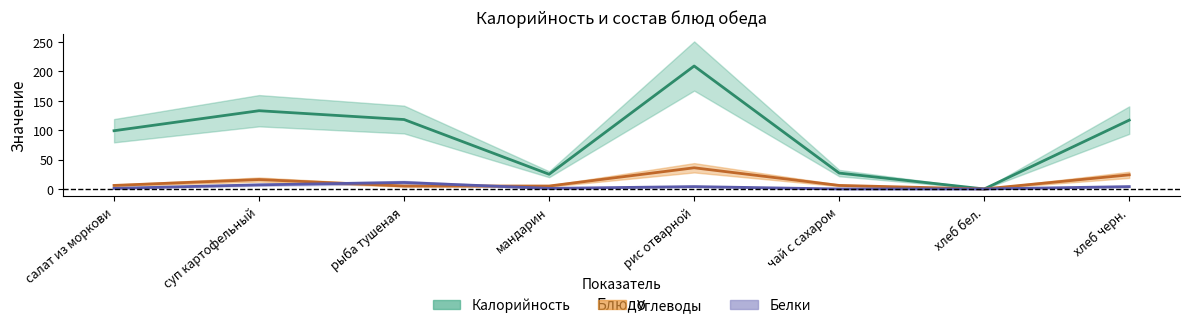

The Белки series shows 11 at суп картофельный. True or false?

False